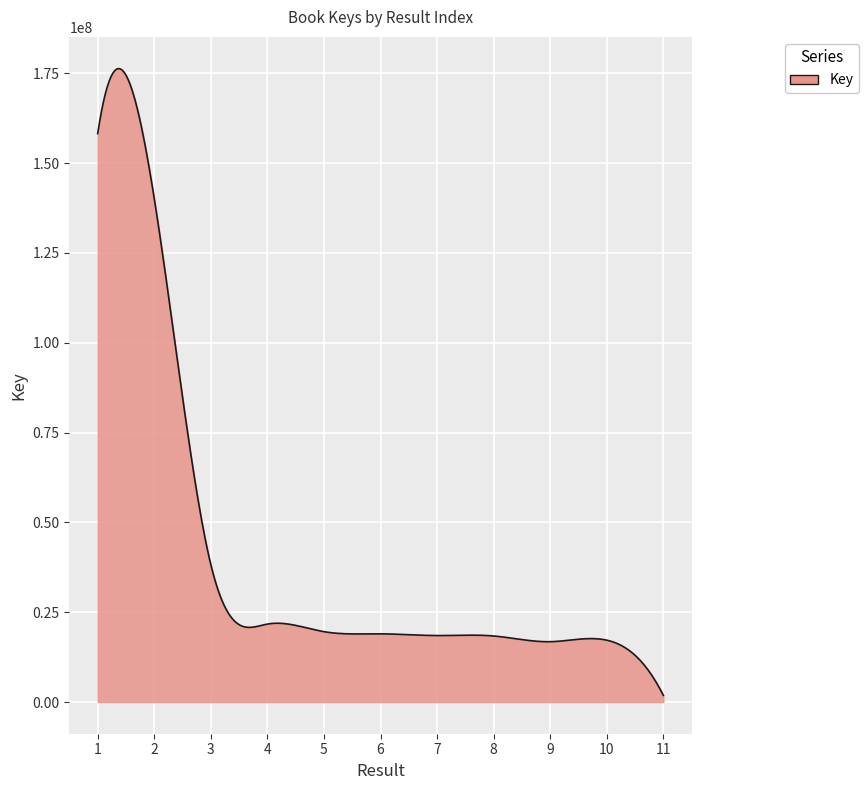

How many lines are shown in the chart?

1